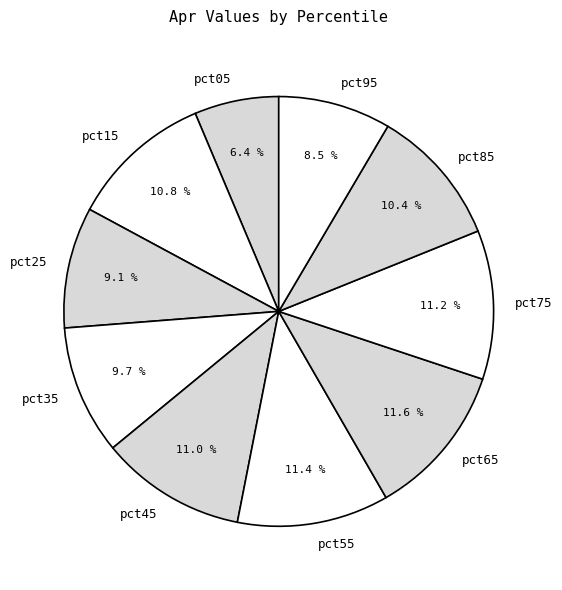

Is it true that pct55 is 1% of the pie?

False